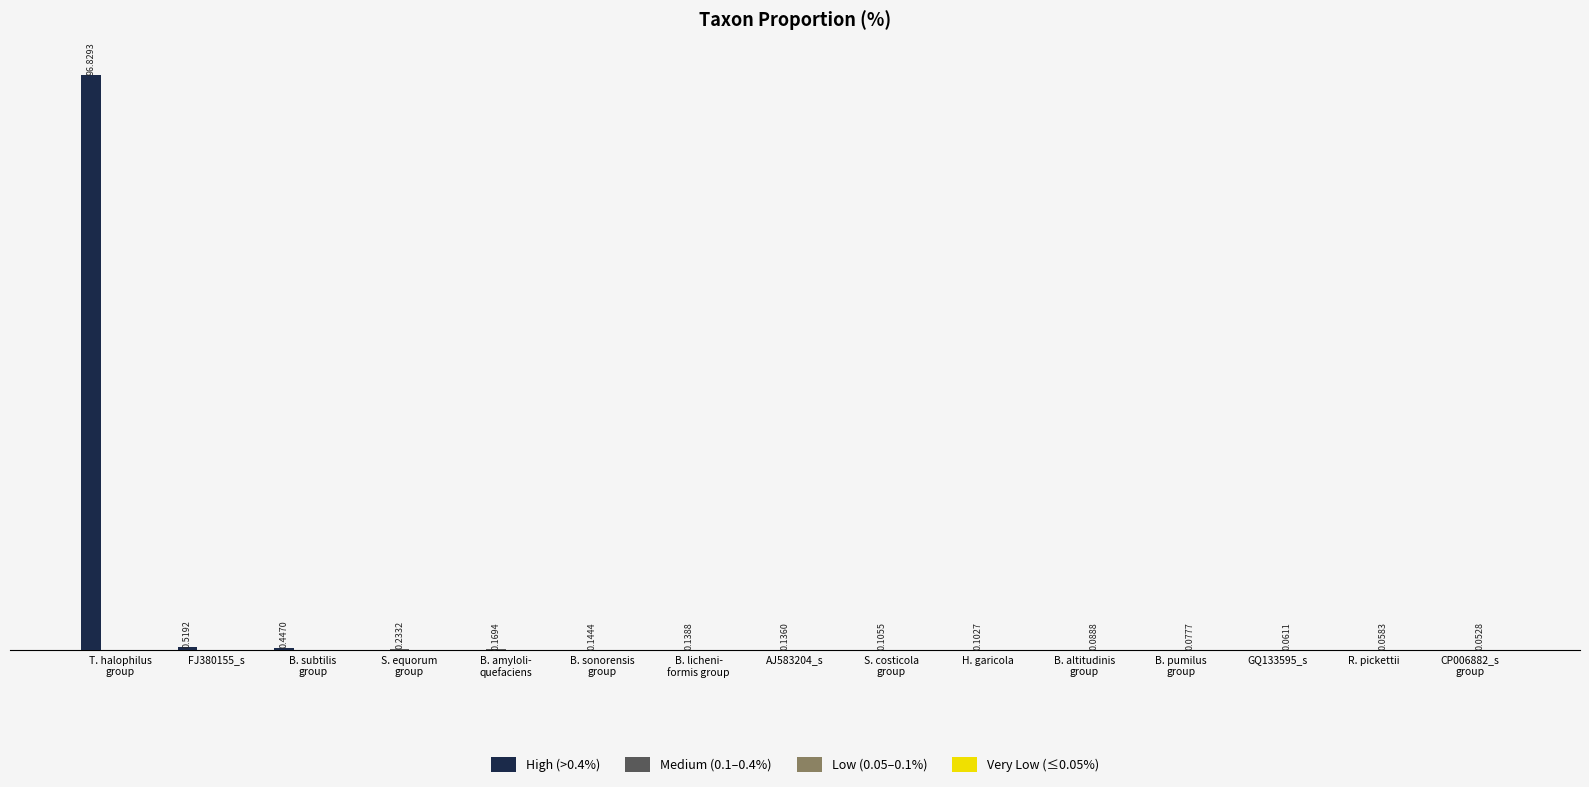

Which series has the largest range (max minus min)?

High (>0.4%)